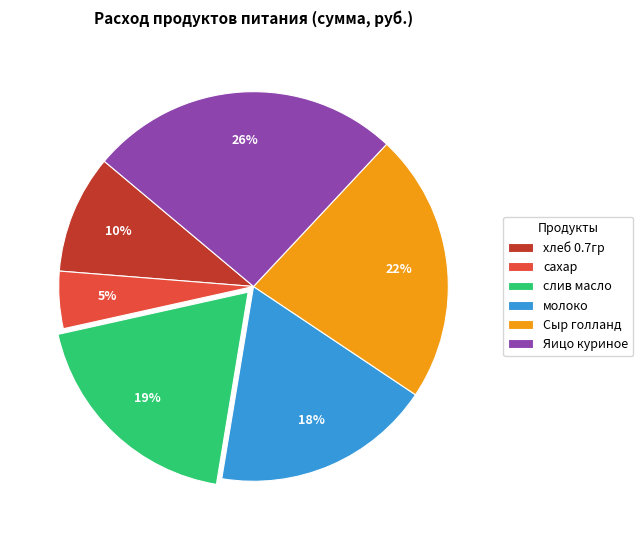

Combined, do Яицо куриное and хлеб 0.7гр account for over 50%?

No